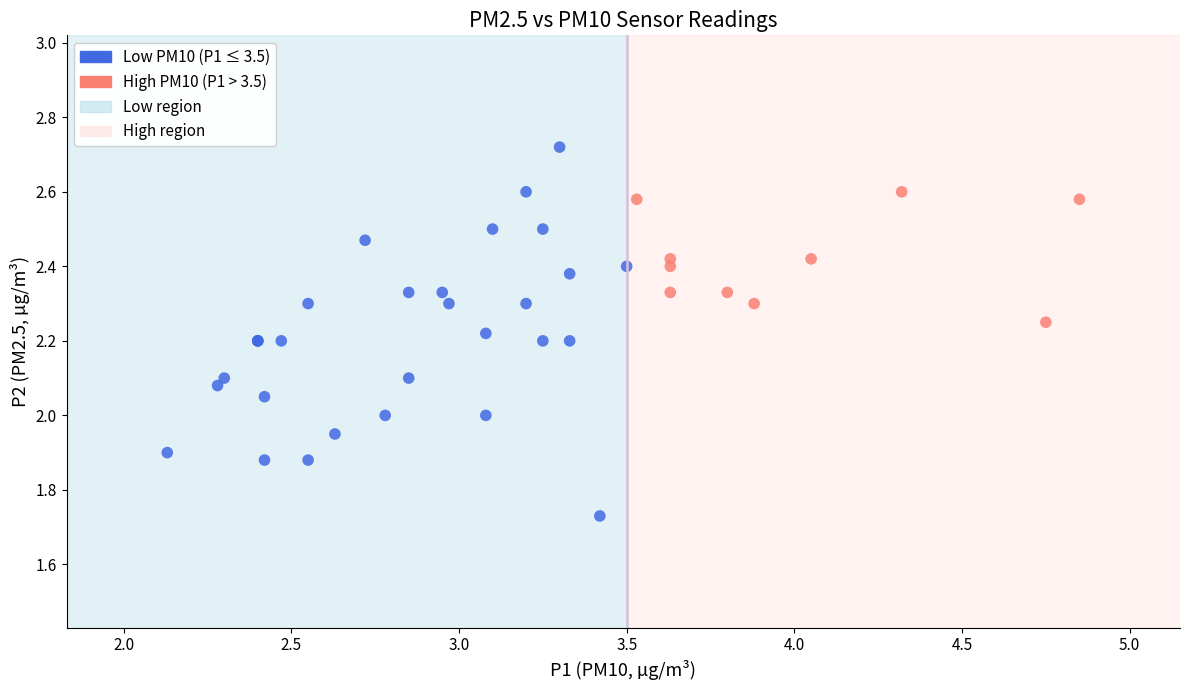

Which series reaches the minimum Y coordinate?

Low PM10 (P1 ≤ 3.5)